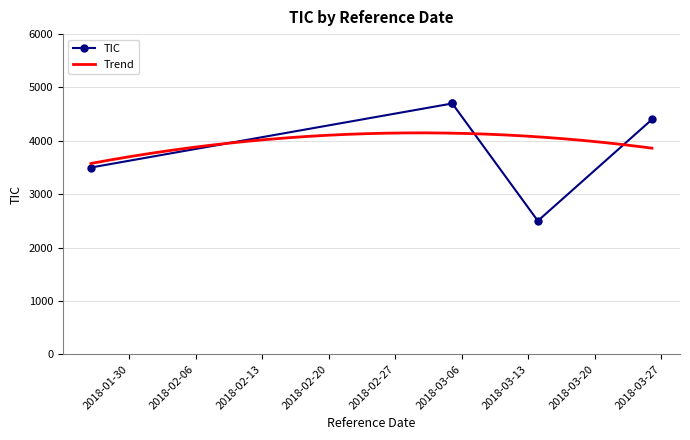

Is it true that the value at 2018-03-05 is 6881?

False